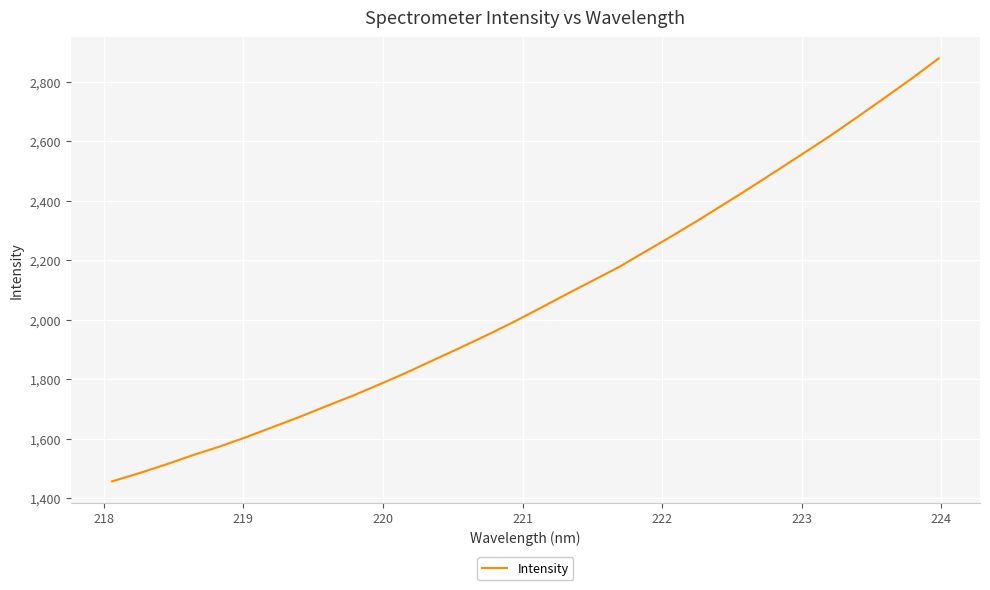

What is the difference between the maximum and minimum values?

1422.2